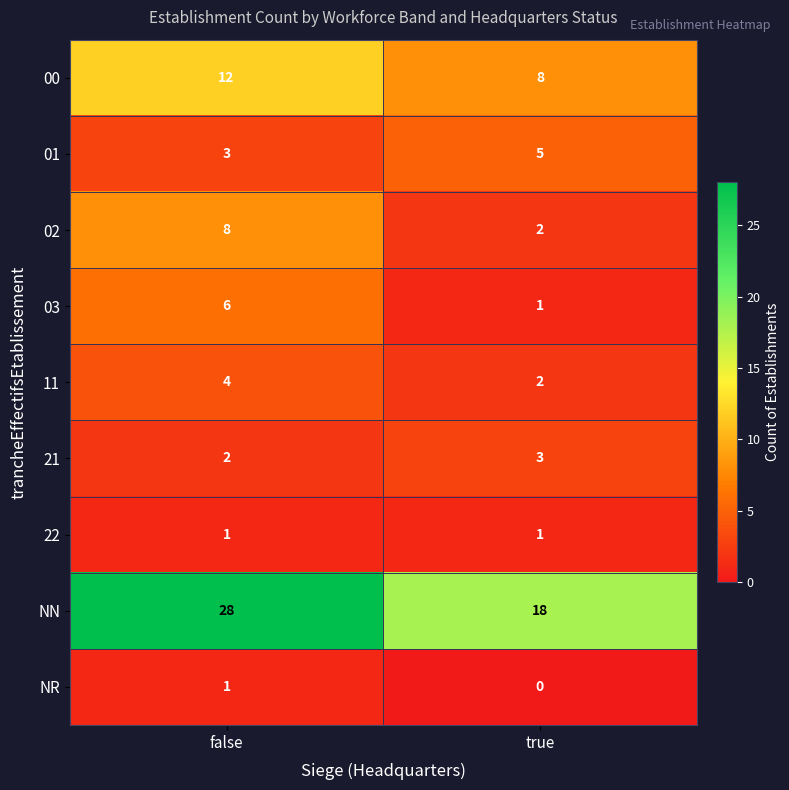

What is the total value across all series at true?

40